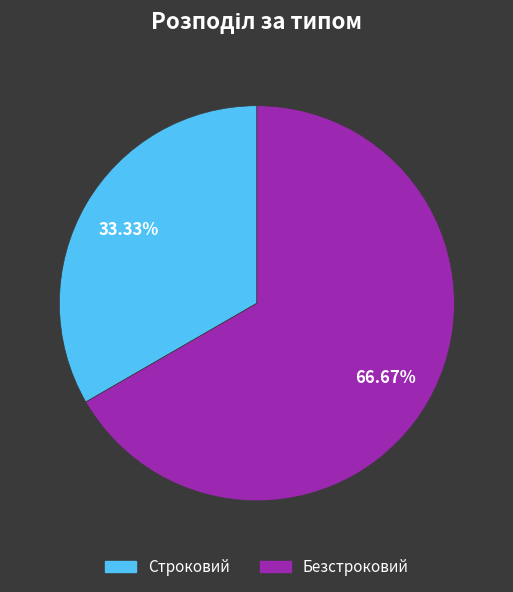

True or false: Безстроковий accounts for 67% of the total.

True